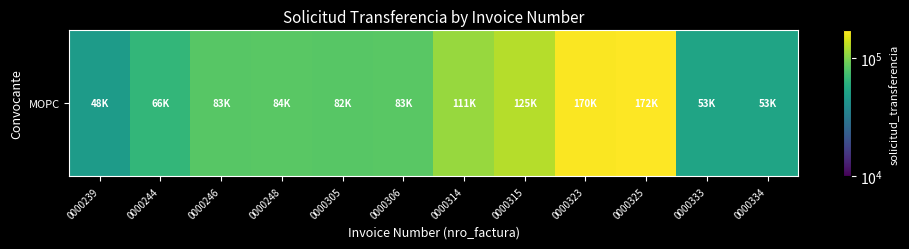

List the labels in order of value, largest first.

0000325, 0000323, 0000315, 0000314, 0000248, 0000306, 0000246, 0000305, 0000244, 0000334, 0000333, 0000239